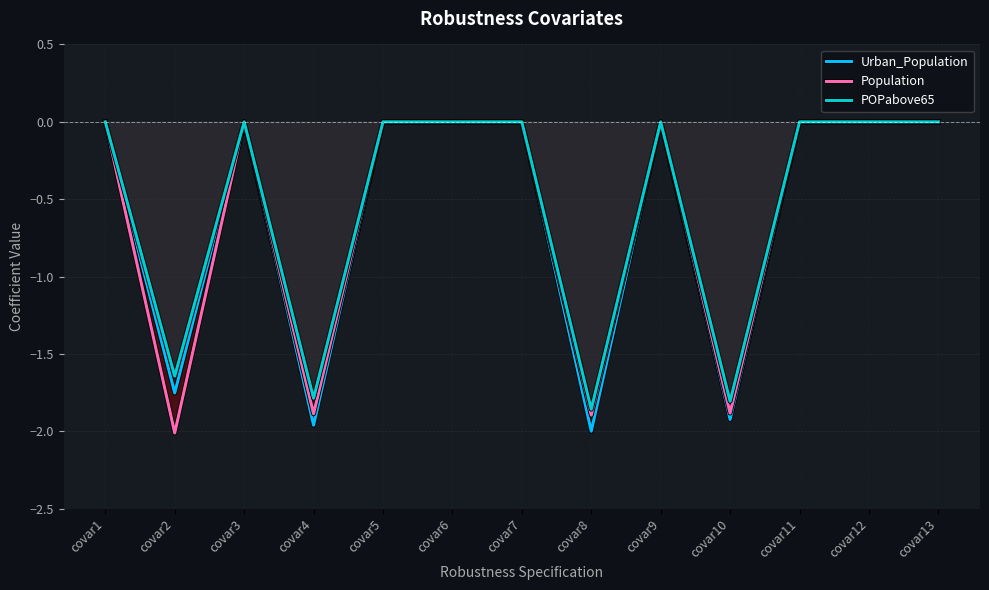

How many lines are shown in the chart?

3